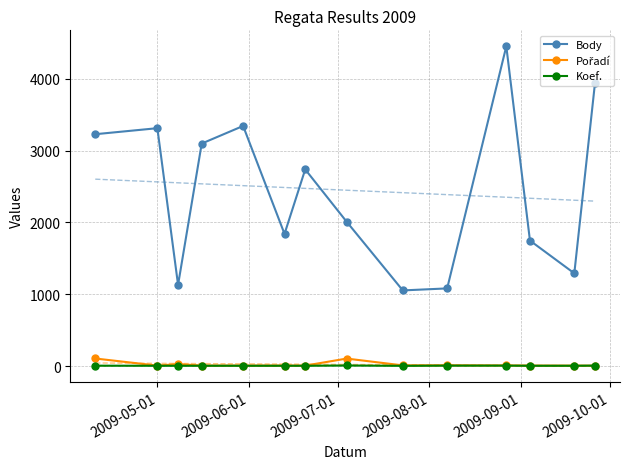

True or false: Body and Koef. cross at least once.

False